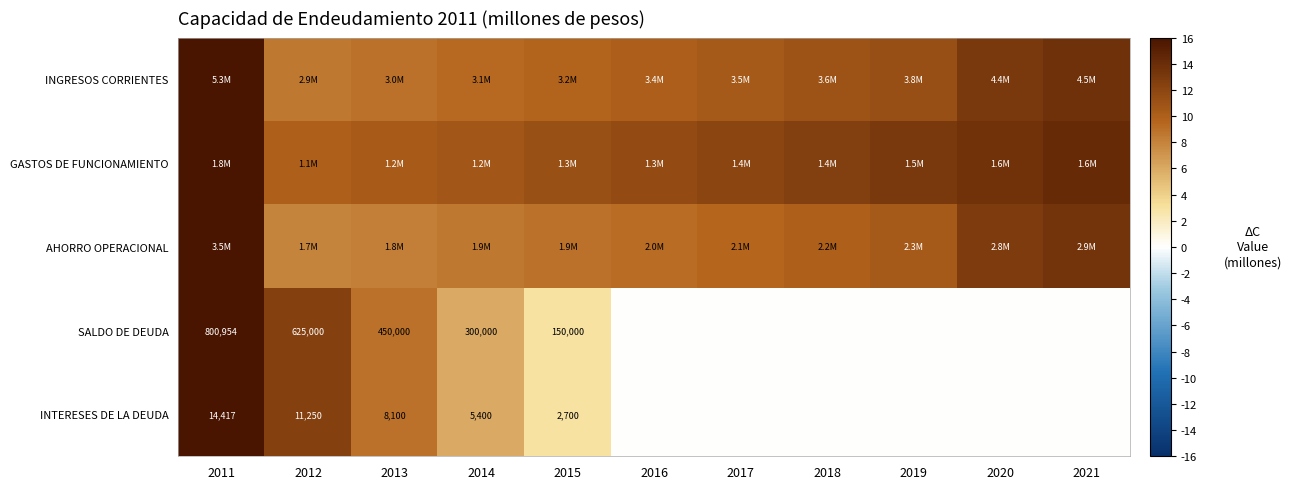

What is the total value across all series at 2021?

41.2